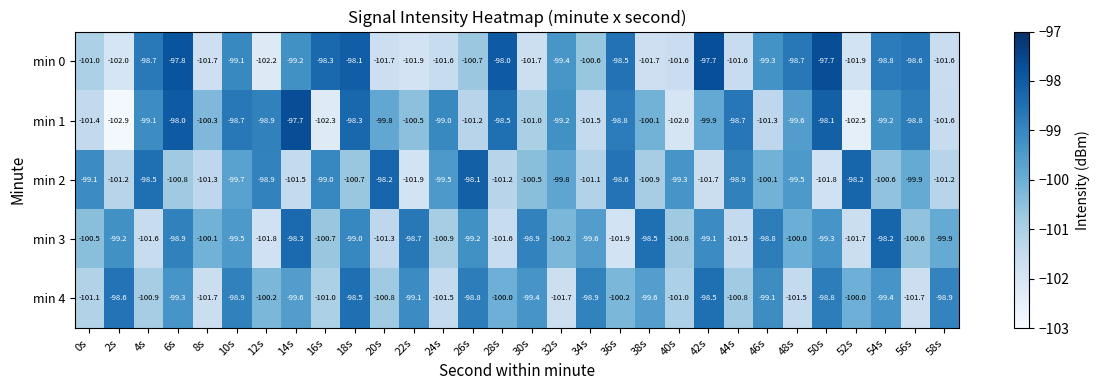

What is the difference between the min 1 values at 54s and 56s?

0.4